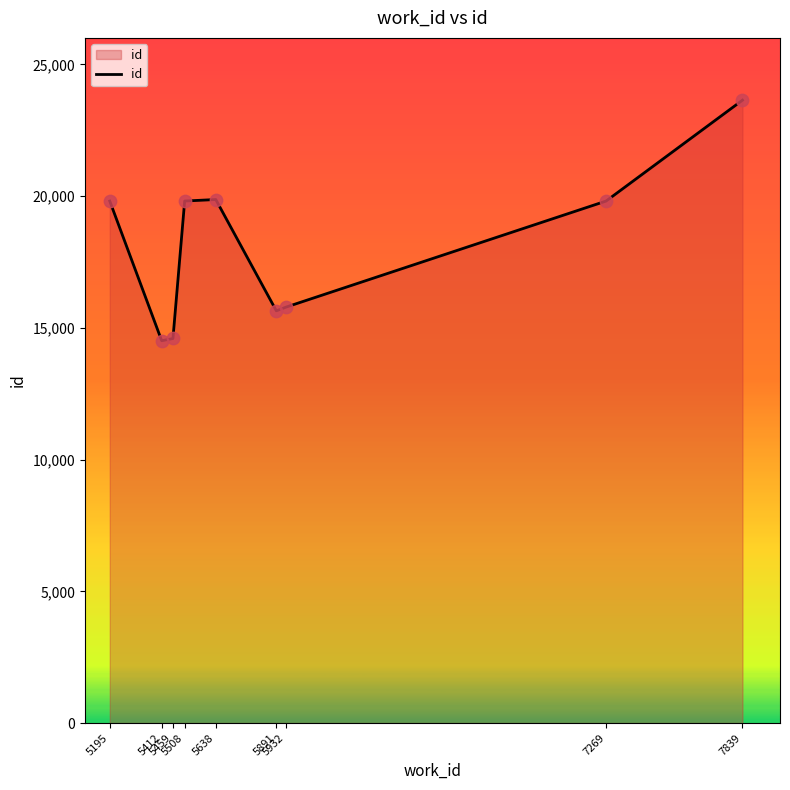

What is the difference between the maximum and minimum values?

9130